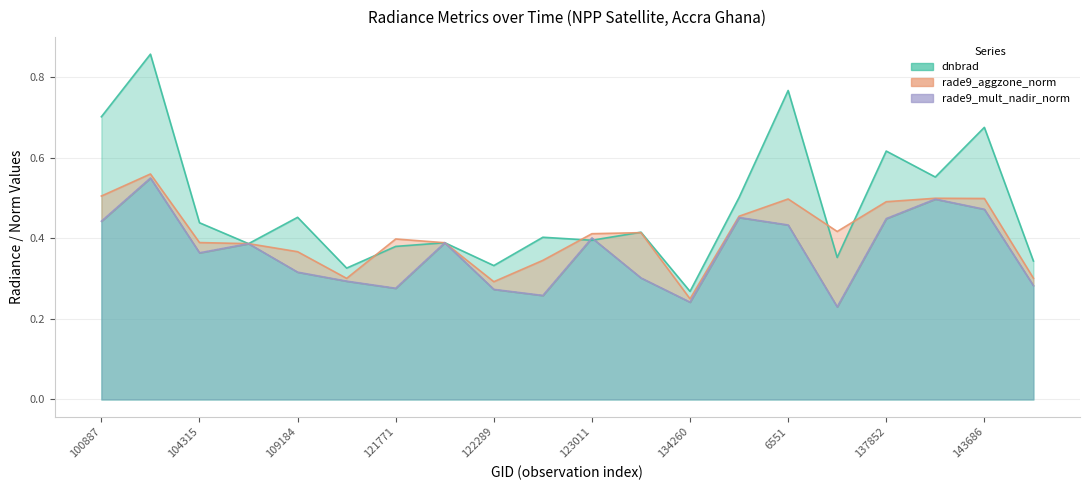

How many rade9_aggzone_norm values are between 0 and 1?

20